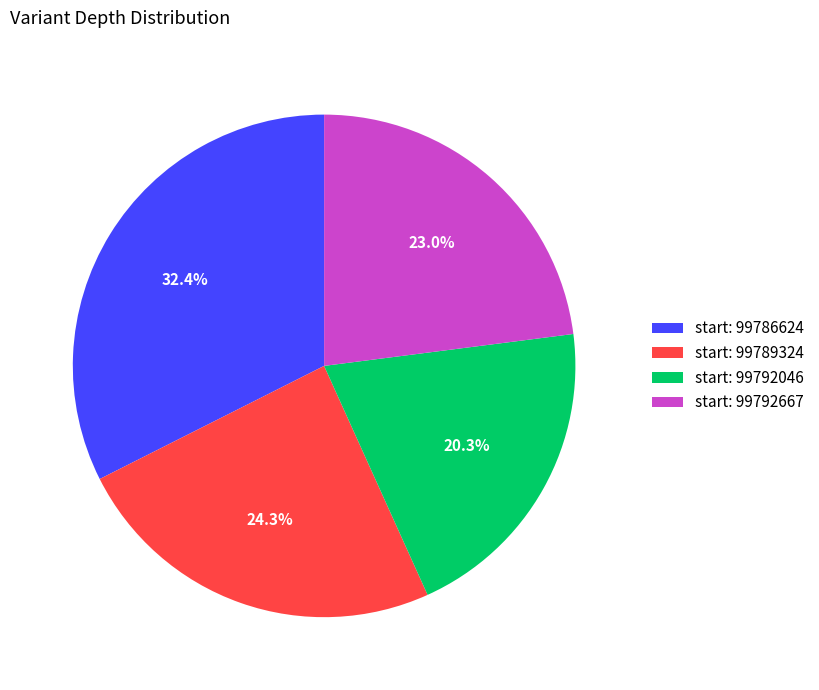

To the nearest percent, what is the average slice percentage?

25%